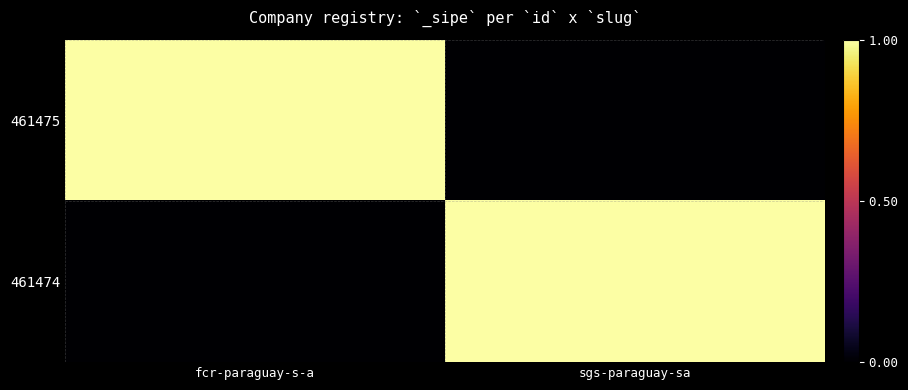

Reading right to left, transcribe all the data shown in this chart.

461475: sgs-paraguay-sa=0	fcr-paraguay-s-a=1
461474: sgs-paraguay-sa=1	fcr-paraguay-s-a=0